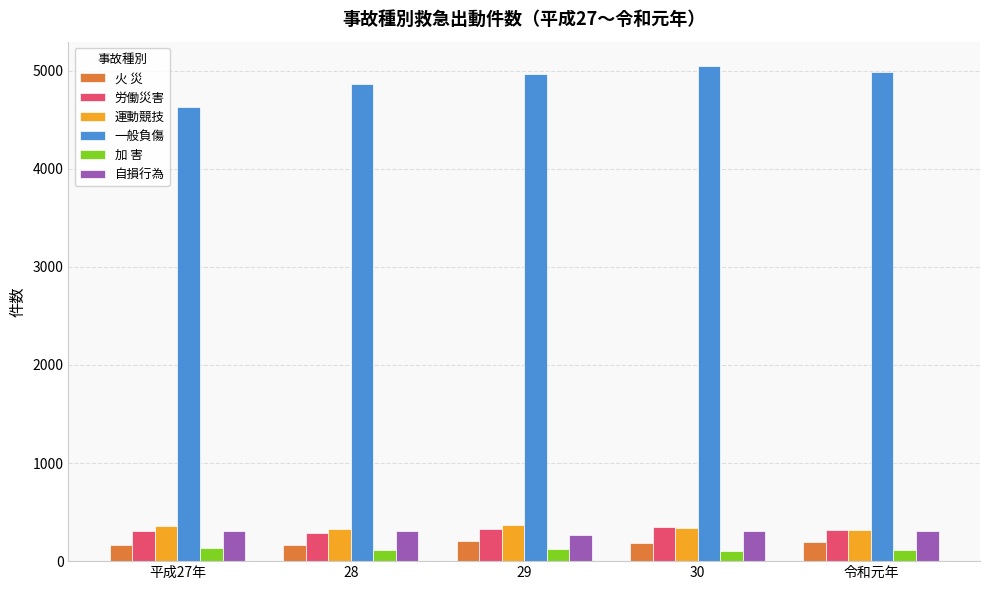

The value of 運動競技 at 29 is 371. True or false?

True